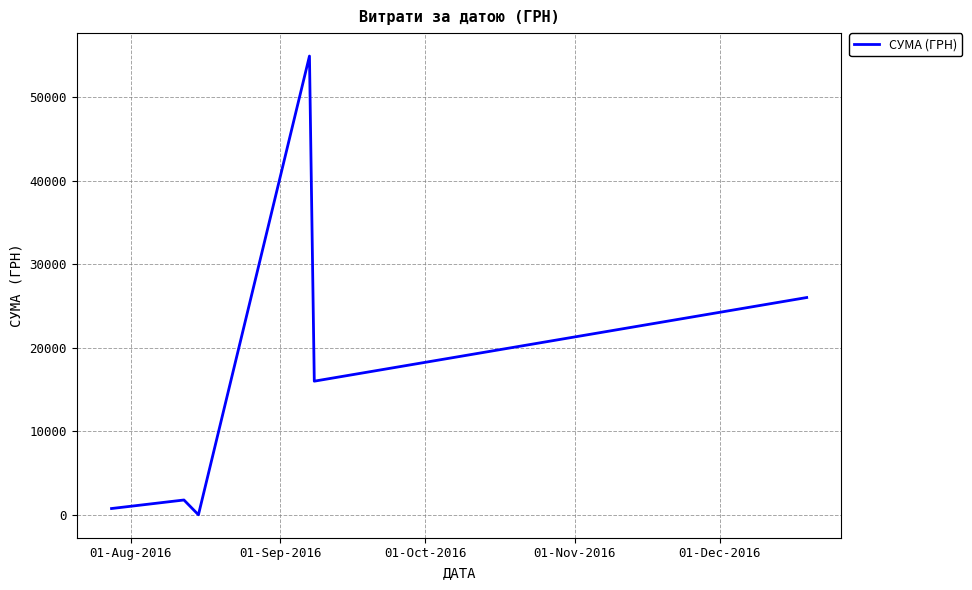

How many categories are shown in the chart?

6